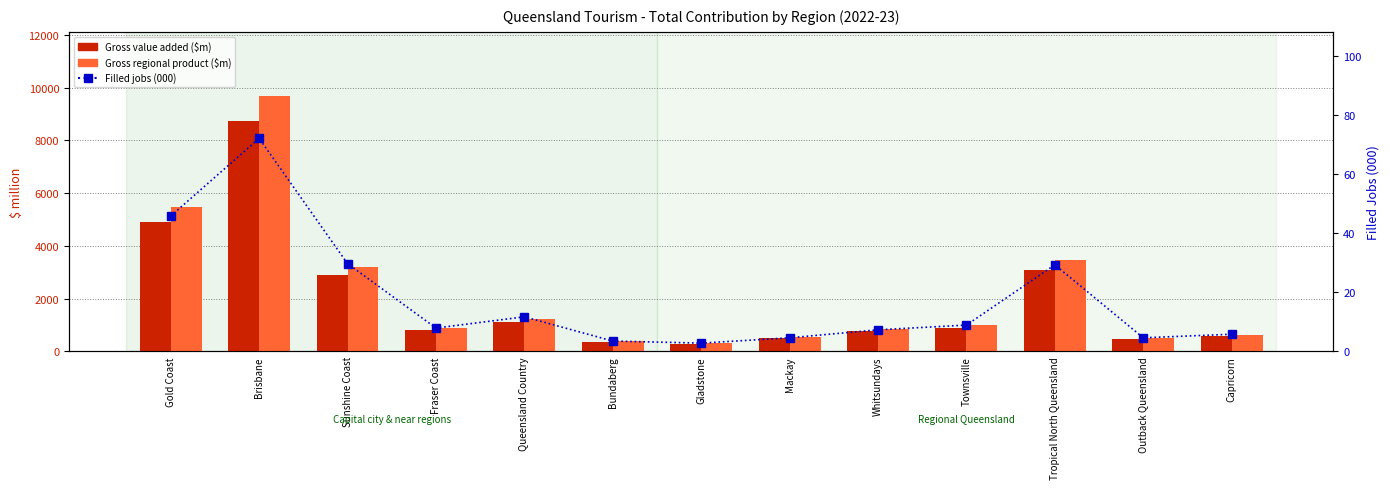

What is the average value of the Gross regional product ($m) series?

2163.7